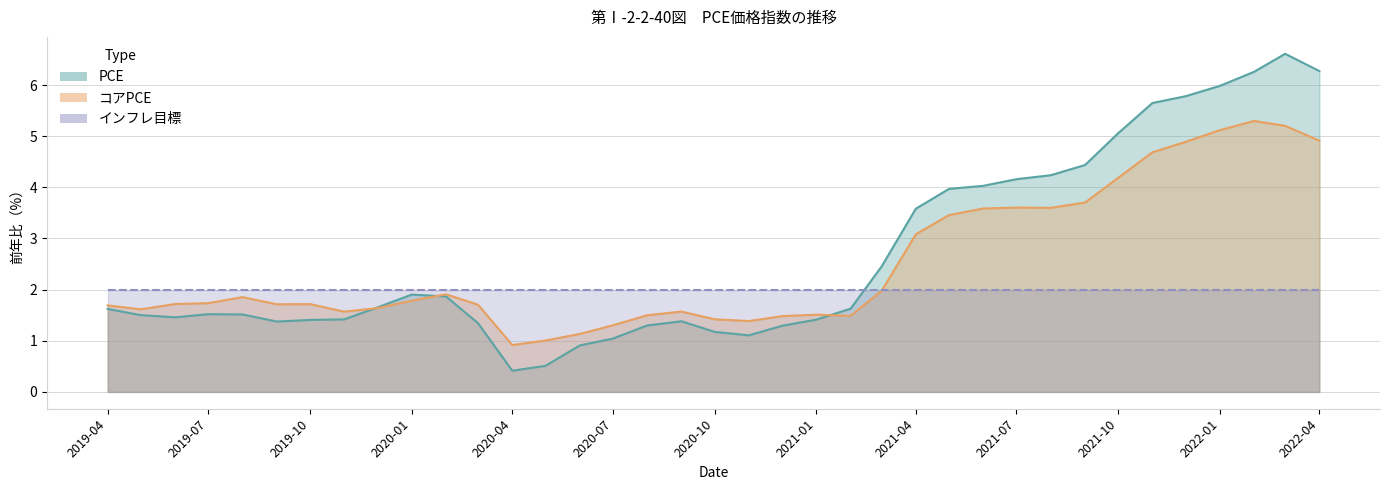

What is the difference between the maximum and minimum values in the PCE series?

6.2